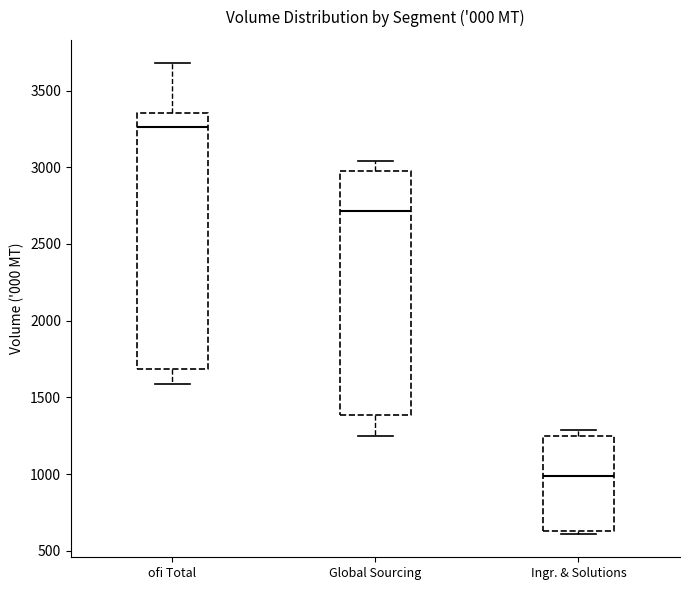

Which box has the lowest median line?

Ingr. & Solutions